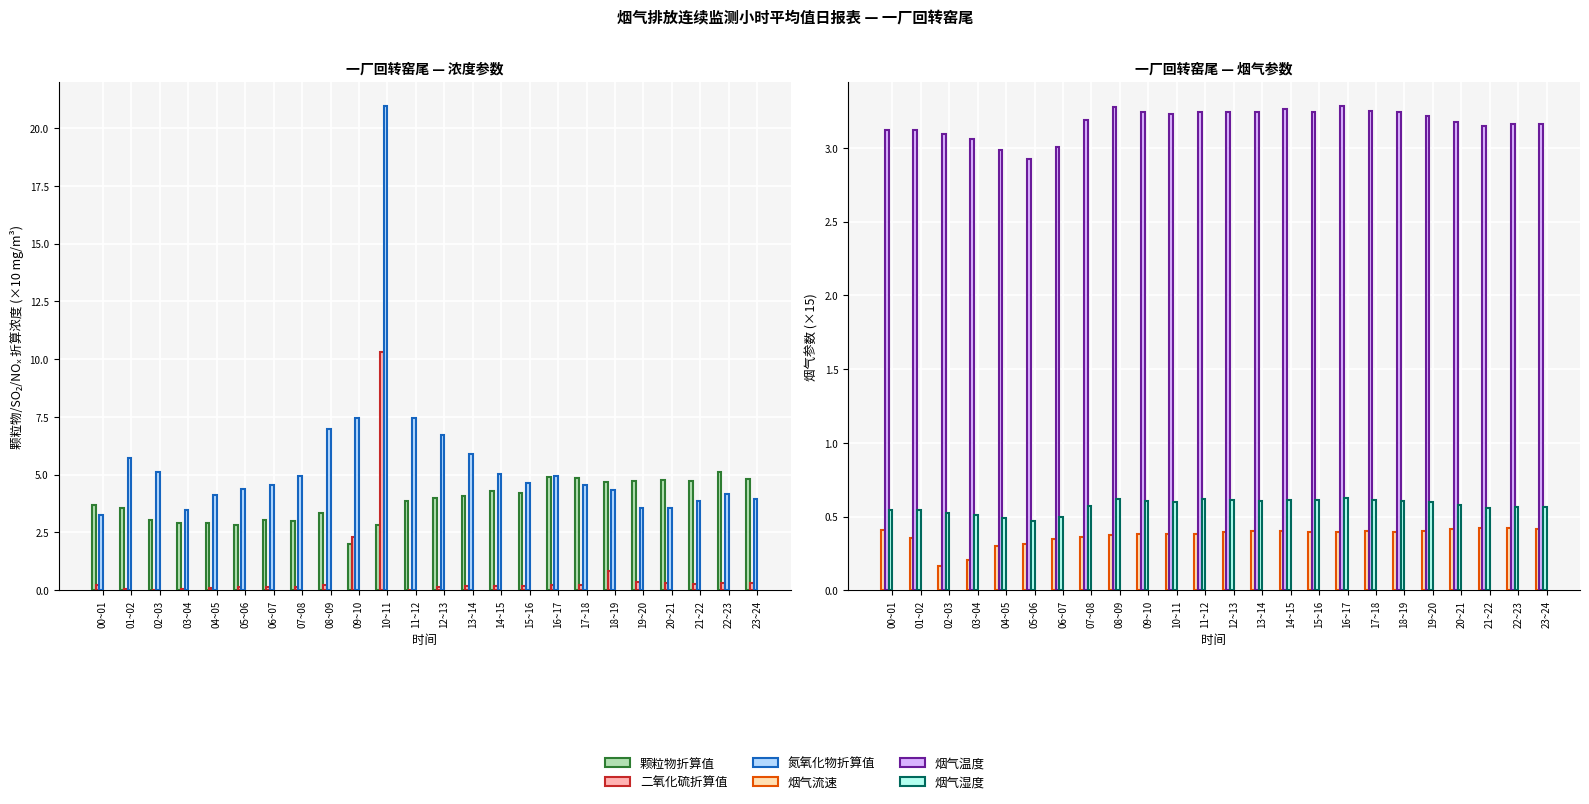

Which series has the widest spread of values?

氮氧化物折算值